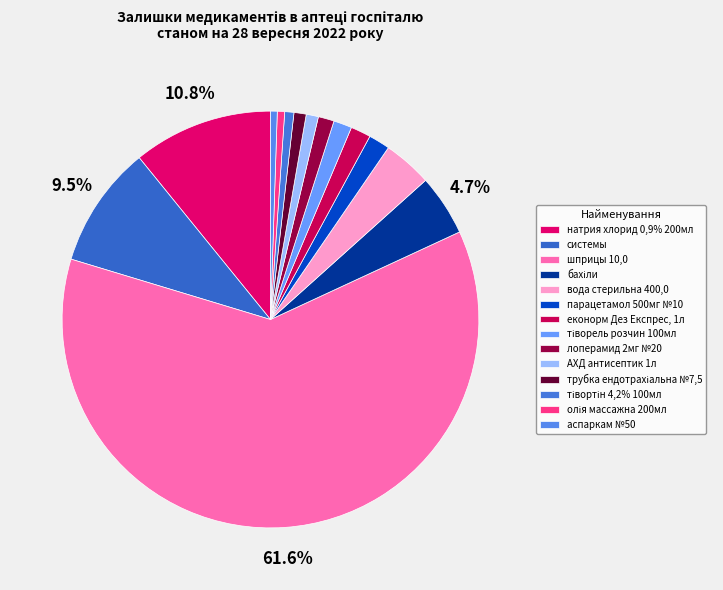

What is the ratio of the value at натрия хлорид 0,9% 200мл to the value at системы?

1.1